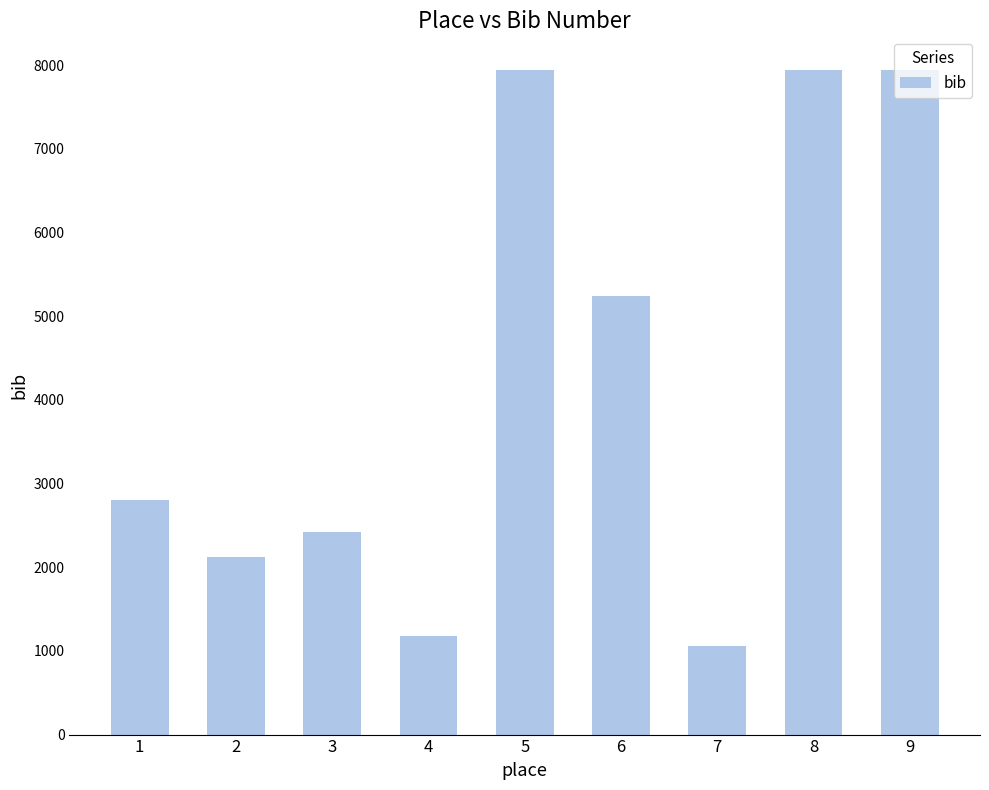

What is the maximum value shown in the chart?

7949